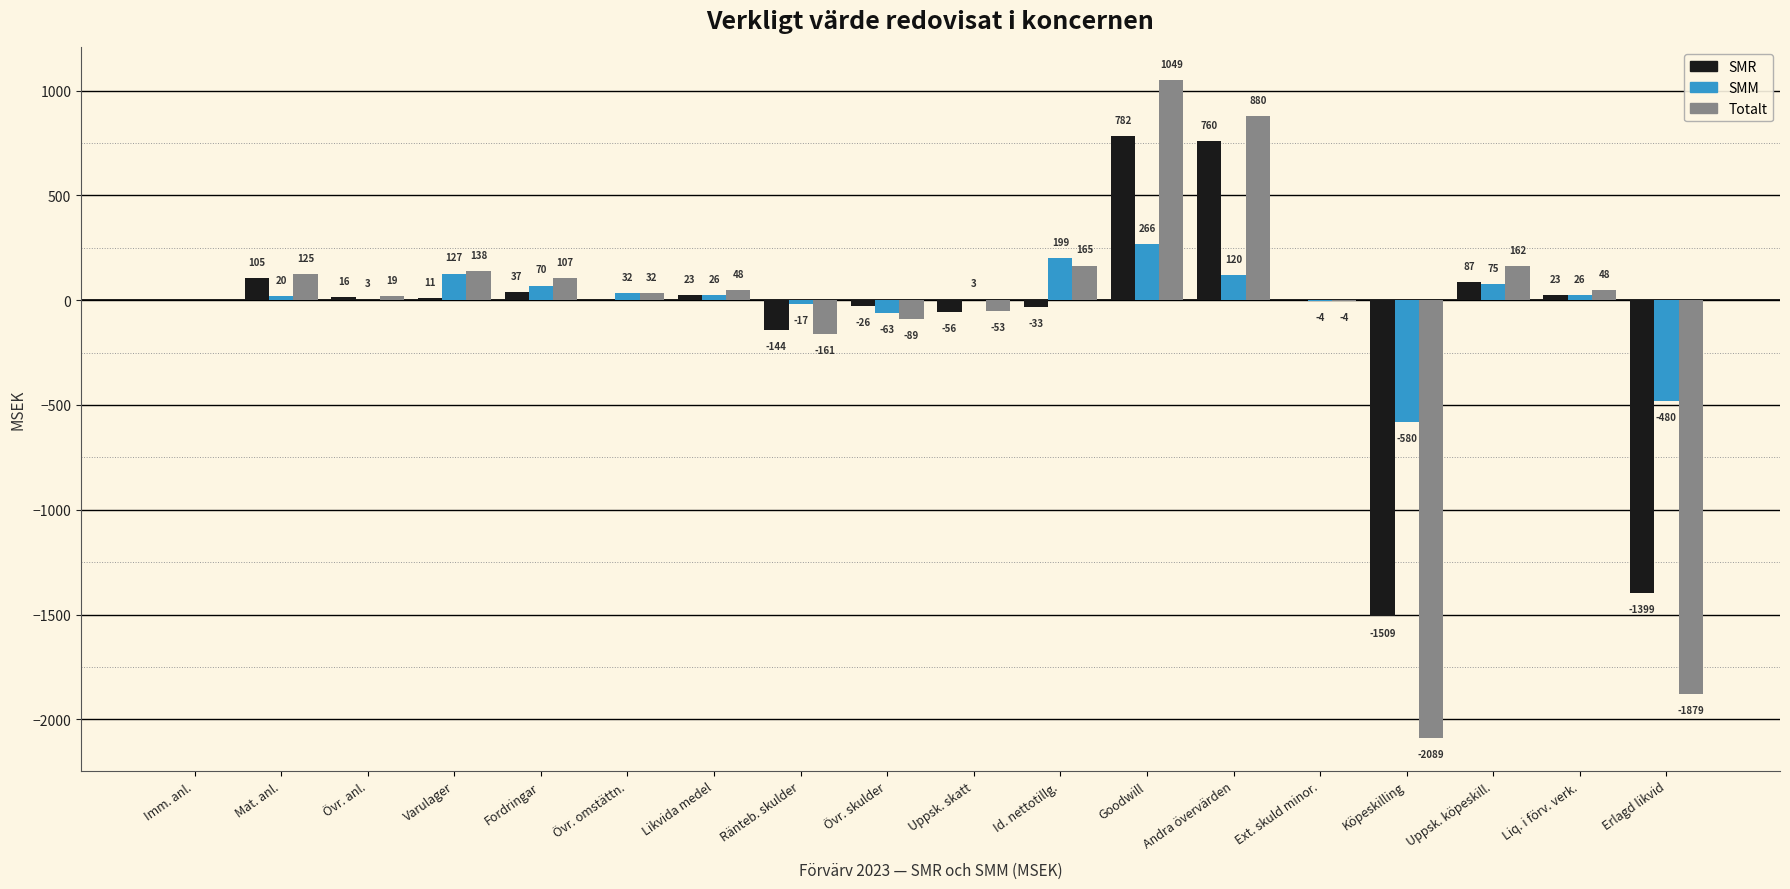

What is the maximum value for SMM?

266